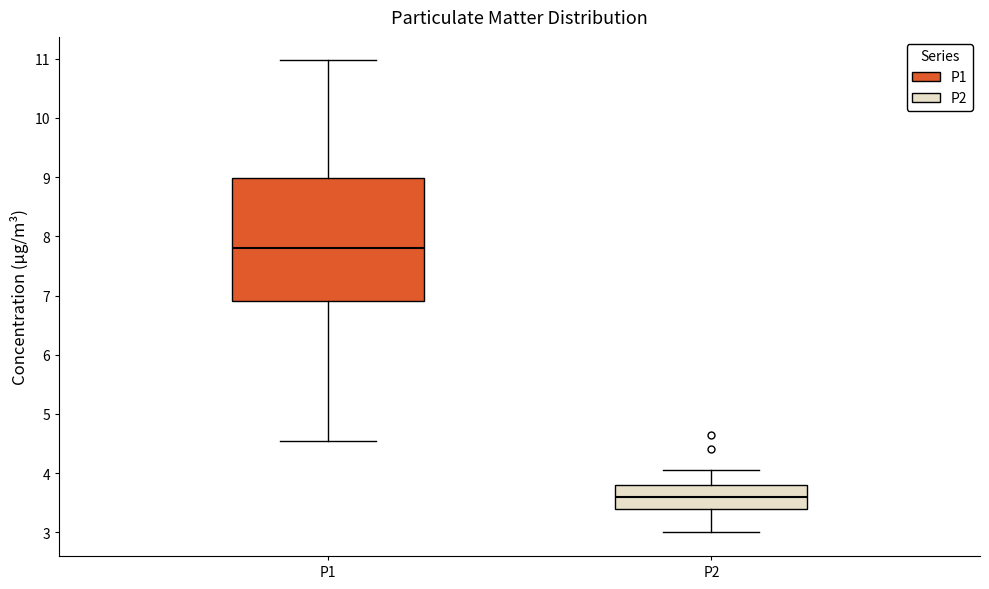

Which box has the highest median line?

P1